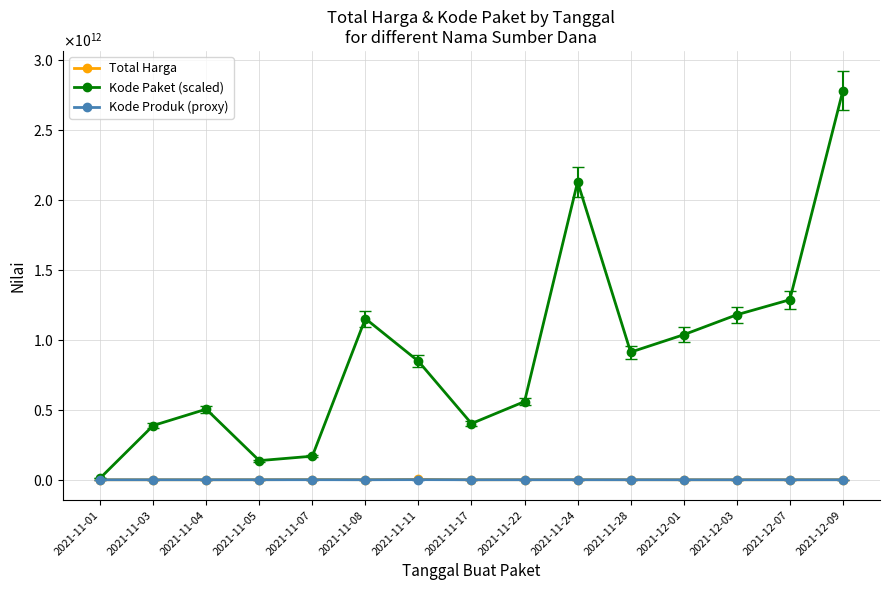

Is it true that Kode Produk (proxy) equals 326621646.7 at 2021-11-11?

False